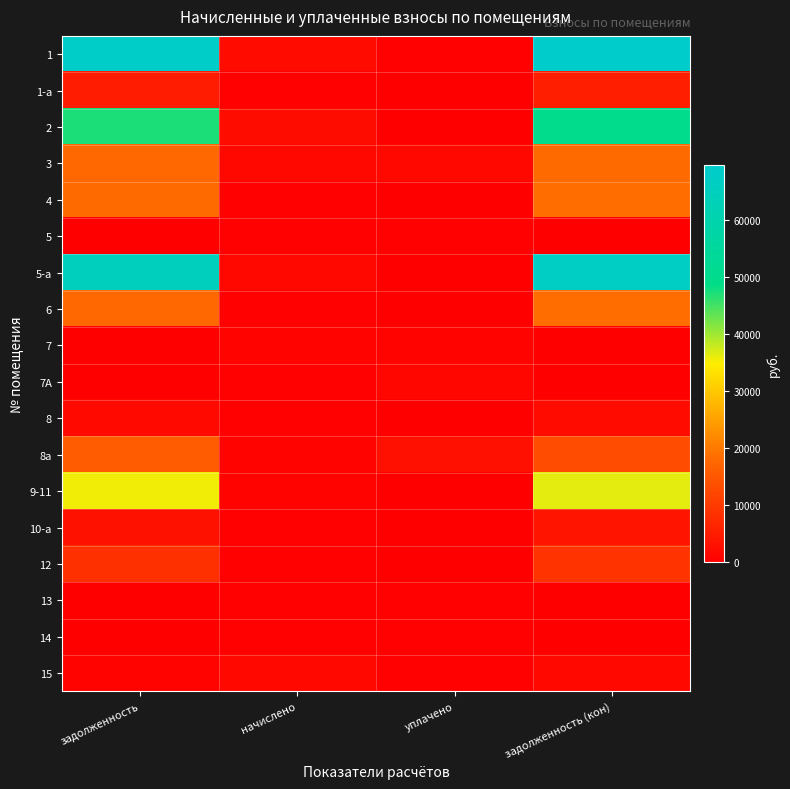

Which series has the largest range (max minus min)?

1